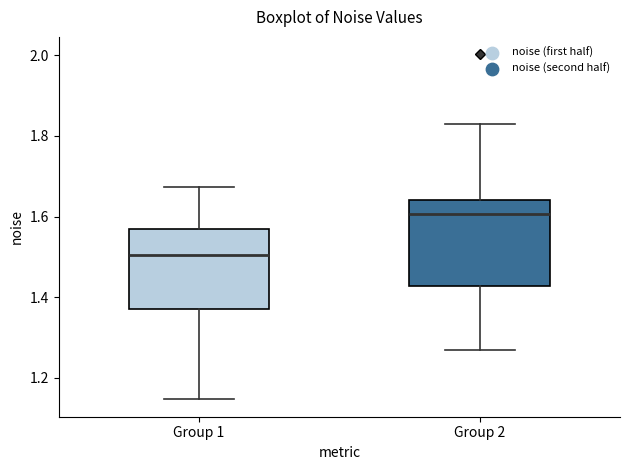

Reading left to right, read every box against the y-axis: the position of its median line, the range the box covers, and the ends of its whiskers. The values are not printed on the chart, so give them approximately, as read against the axis.

Group 1: median 1.50, box 1.38 to 1.58, whiskers 1.14 to 1.68
Group 2: median 1.60, box 1.42 to 1.64, whiskers 1.26 to 1.82